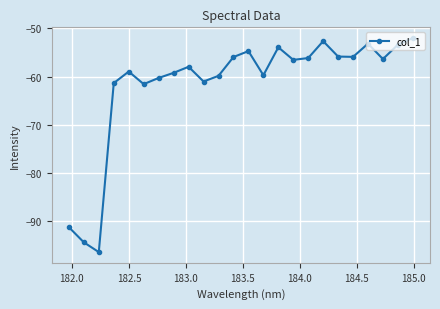

How many points are higher than both their immediate neighbors (excluding endpoints)?

6